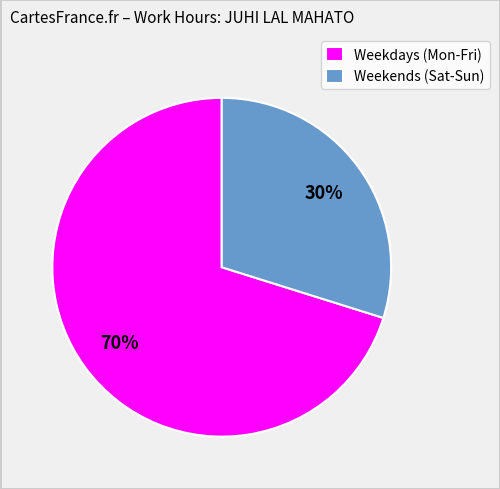

To the nearest percent, what is the combined percentage of Weekends (Sat-Sun) and Weekdays (Mon-Fri)?

100%